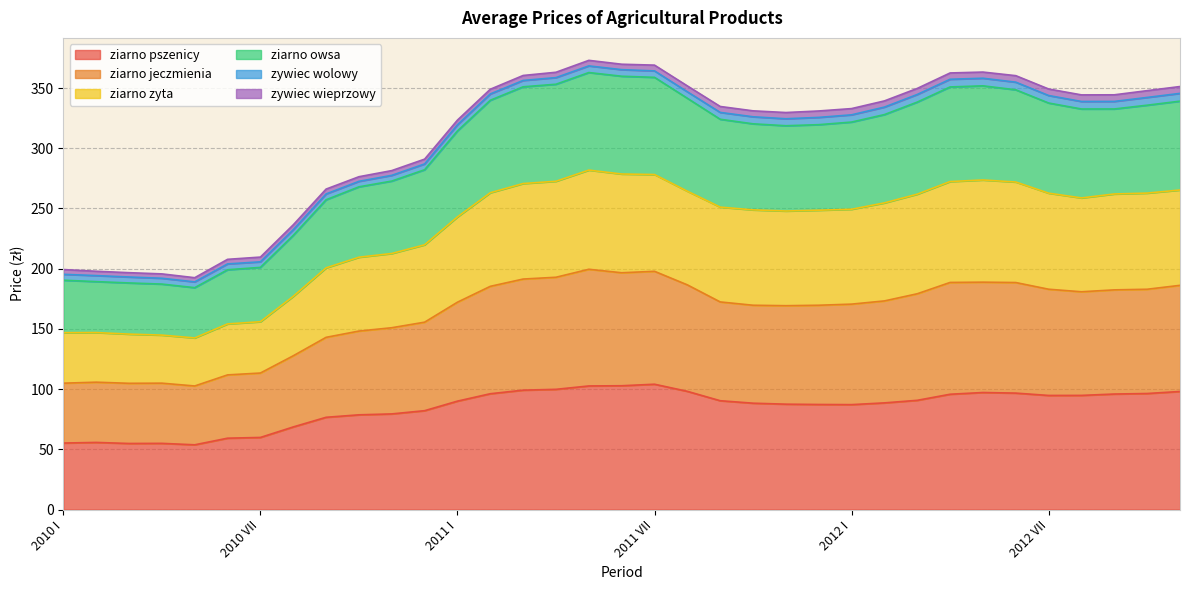

How many lines are shown in the chart?

6